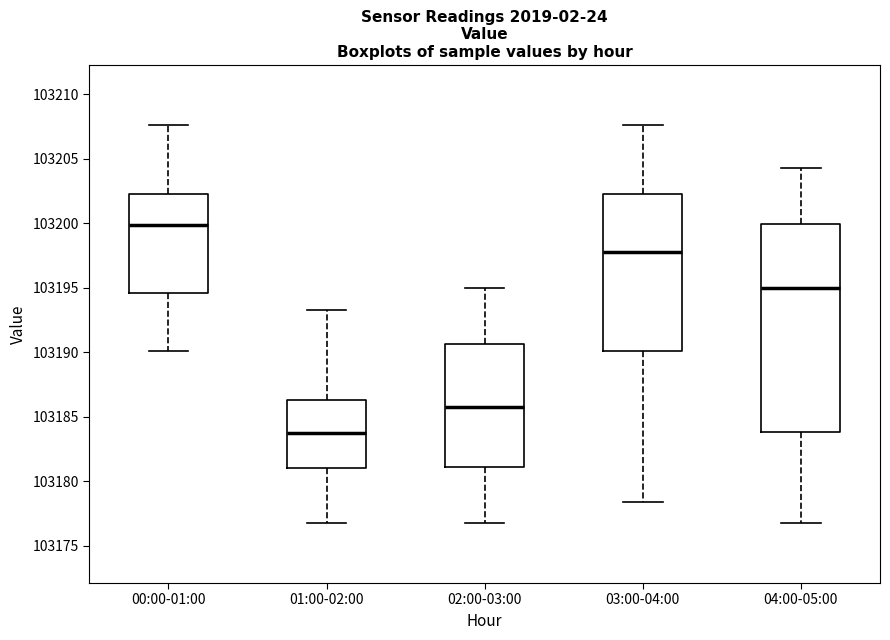

Which box's median line is the lowest?

01:00-02:00